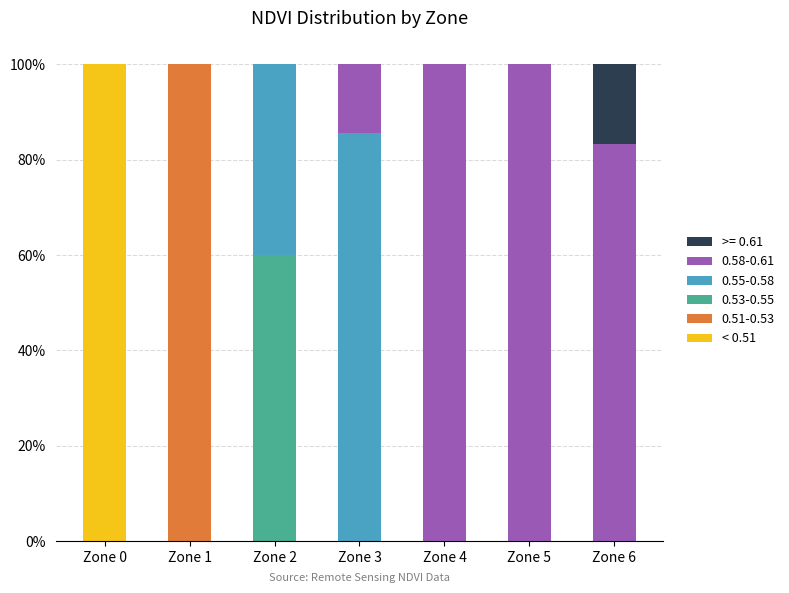

What is the total value across all series at Zone 5?

100.0